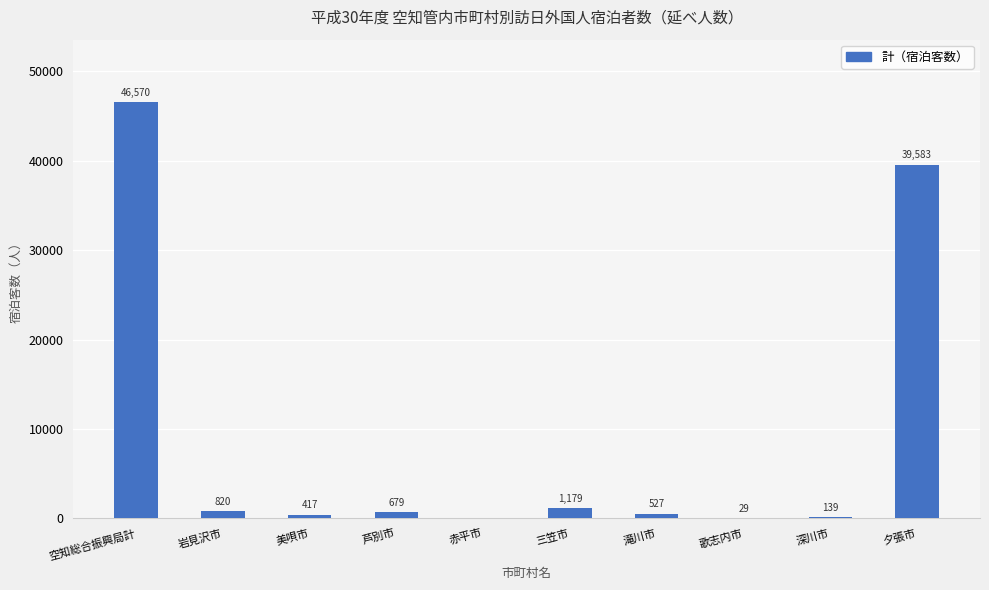

Are the bars horizontal?

No